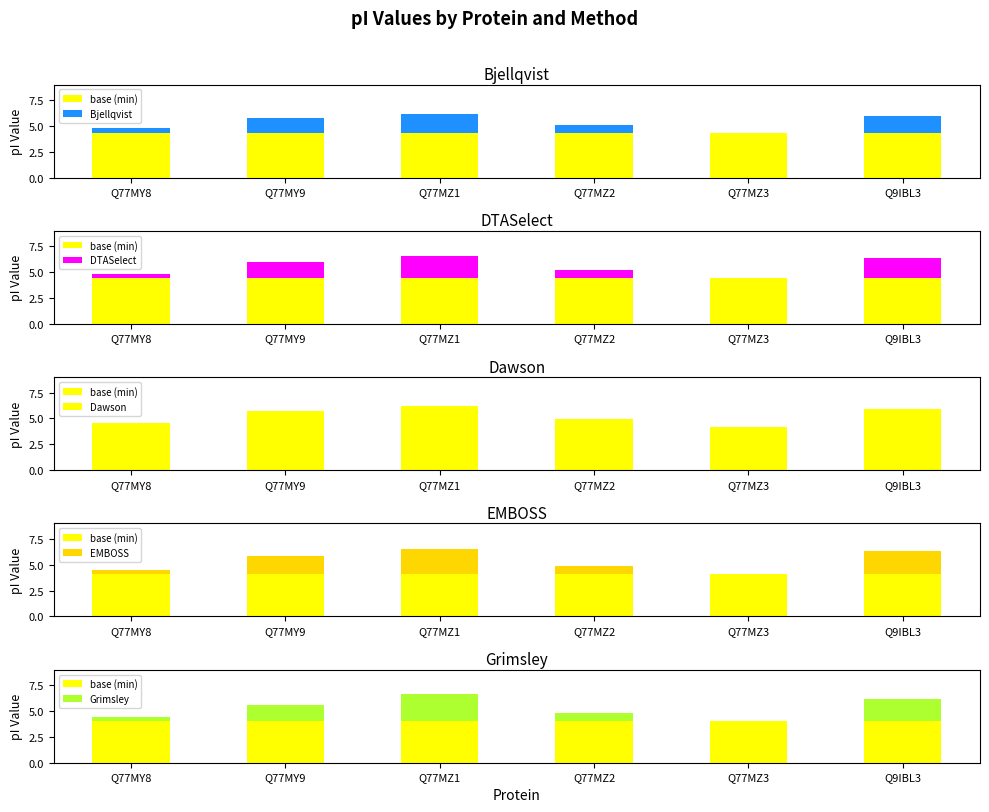

Which label corresponds to the smallest value in the chart?

Q77MZ3